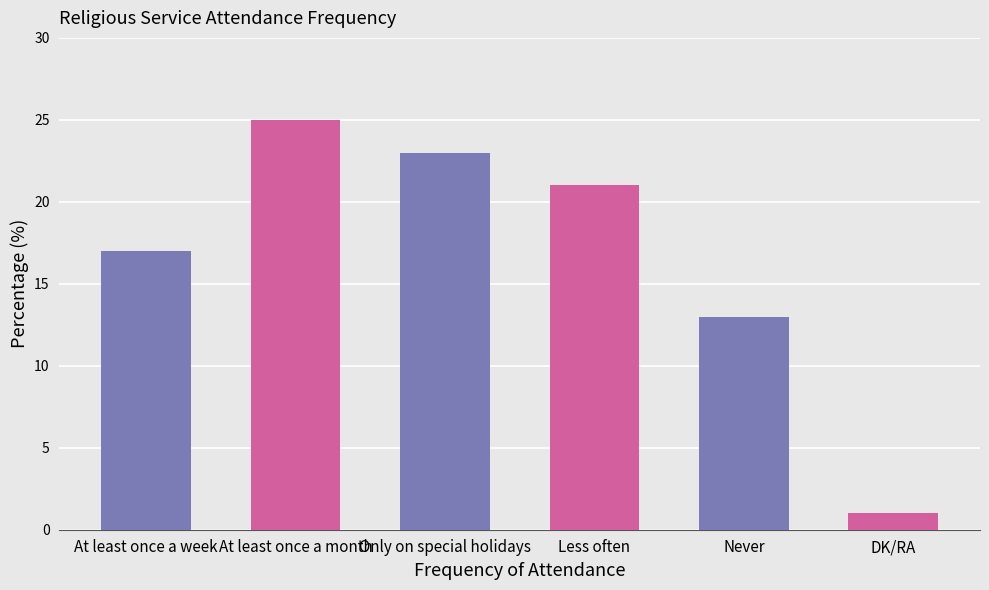

What is the difference between the values at At least once a month and Less often?

4